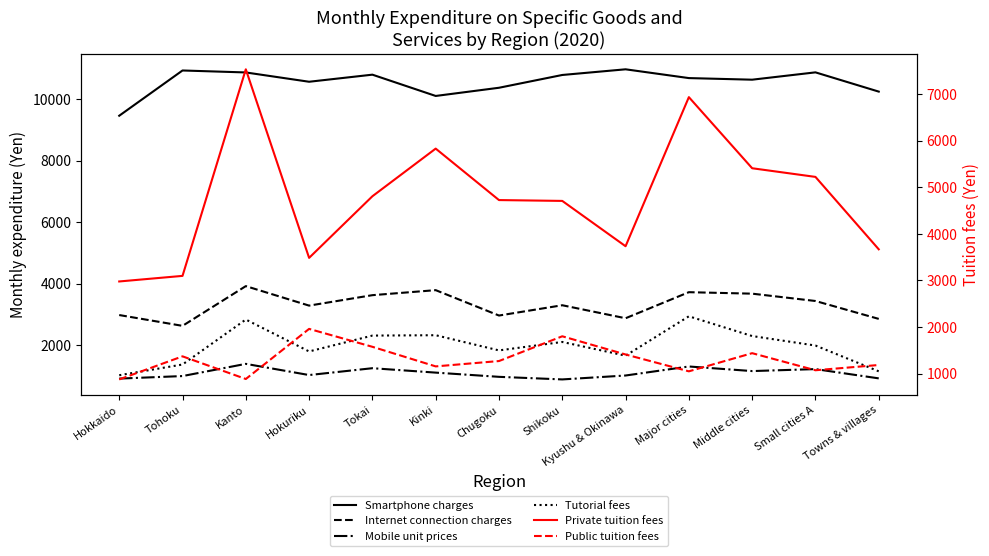

What are all the series names shown in the legend?

Smartphone charges, Internet connection charges, Mobile unit prices, Tutorial fees, Private tuition fees, Public tuition fees